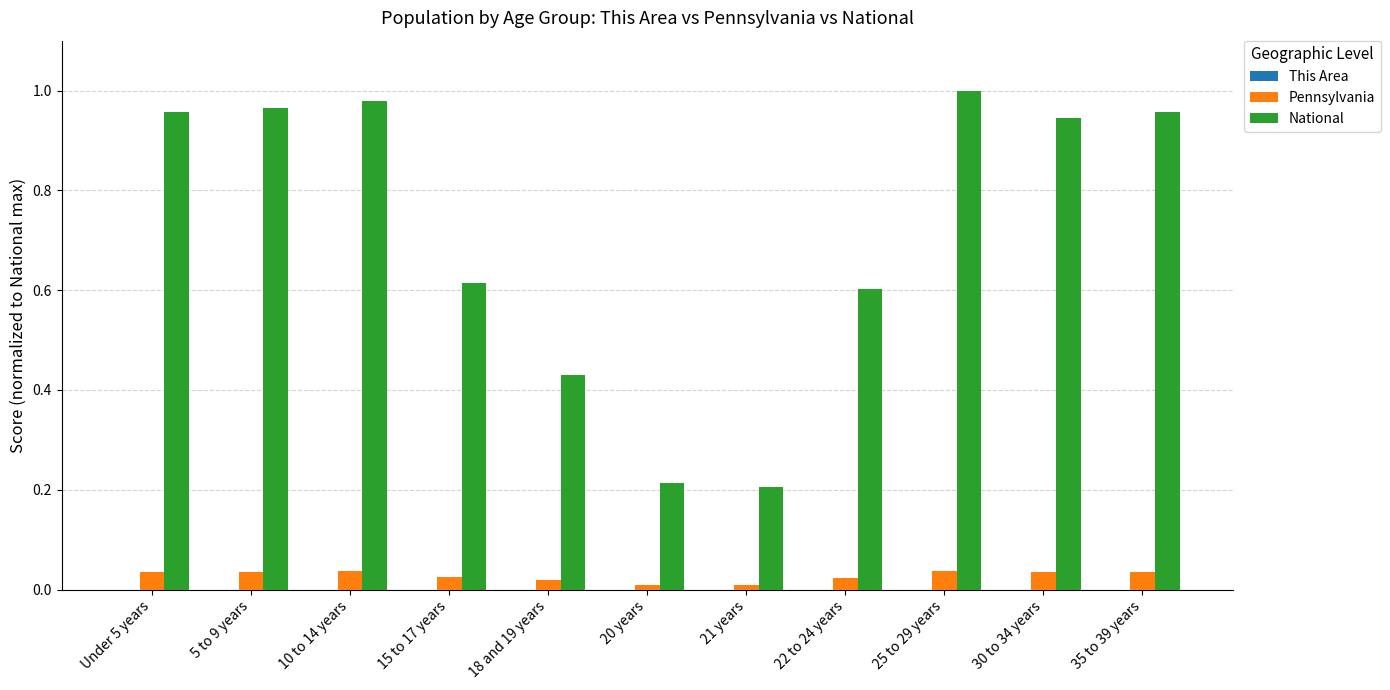

Which series has the largest total across all categories?

National